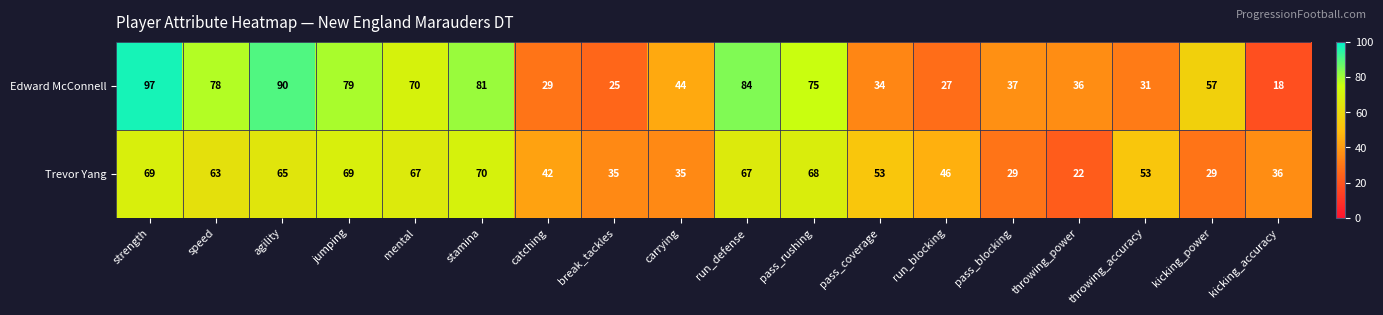

At which category does the chart reach its minimum across all series?

kicking_accuracy